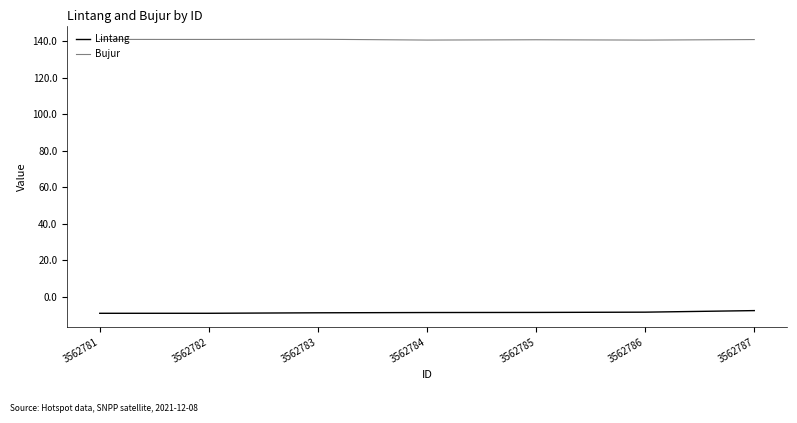

What are all the series names shown in the legend?

Lintang, Bujur